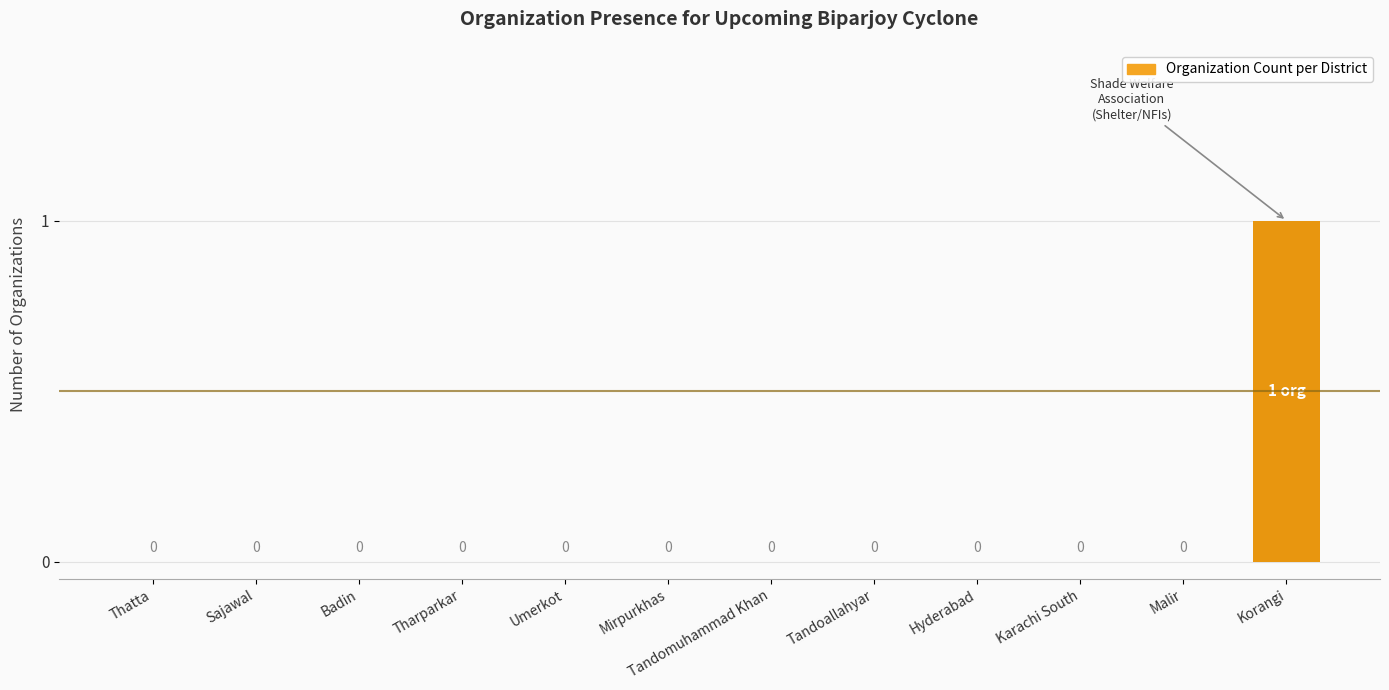

At which category does the chart reach its peak across all series?

Korangi